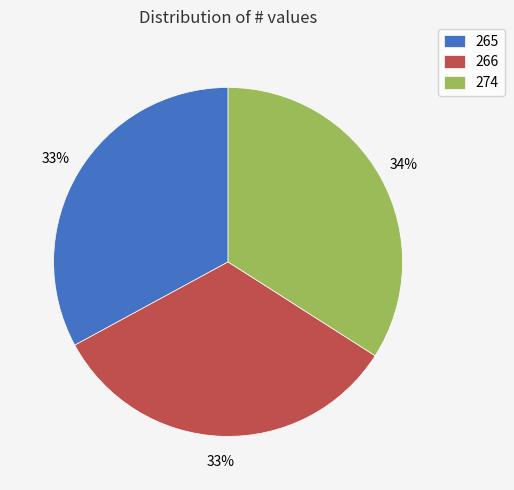

Is it true that 274 is 25% of the pie?

False